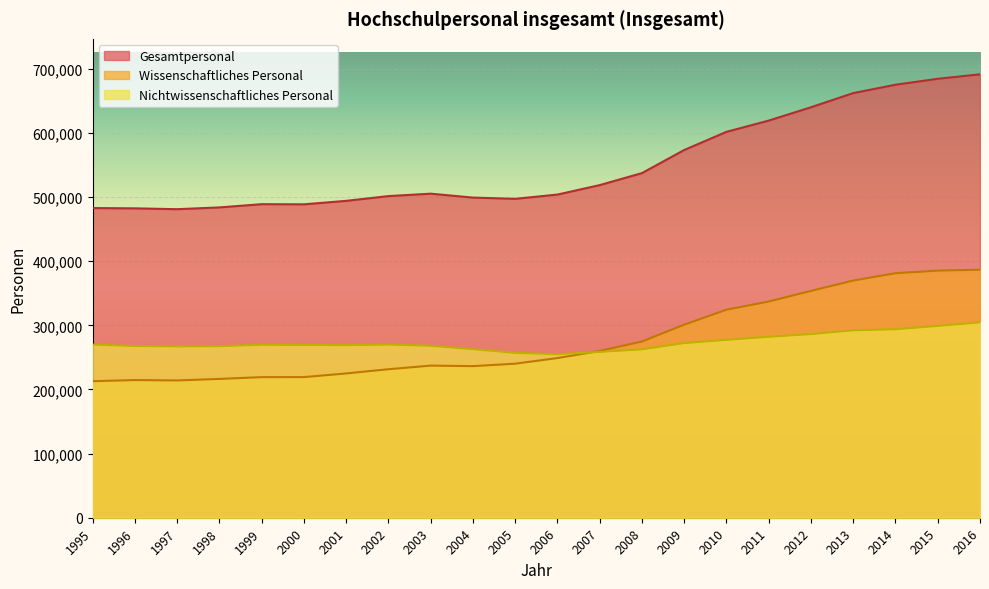

Reading right to left, what are all the values shown in this chart?

Gesamtpersonal: 691363	684385	675146	662076	640021	619233	601682	573364	537335	518613	503876	497204	499181	505246	501482	494065	488660	488890	483846	481073	482388	482850
Wissenschaftliches Personal: 386752	385311	381269	369847	353690	337102	324367	301042	274769	260064	248938	240186	236375	237162	231542	224959	219296	219222	216425	214054	214668	212841
Nichtwissenschaftliches Personal: 304611	299074	293877	292229	286331	282131	277315	272322	262566	258549	254938	257018	262806	268084	269940	269106	269364	269668	267421	267019	267720	270009